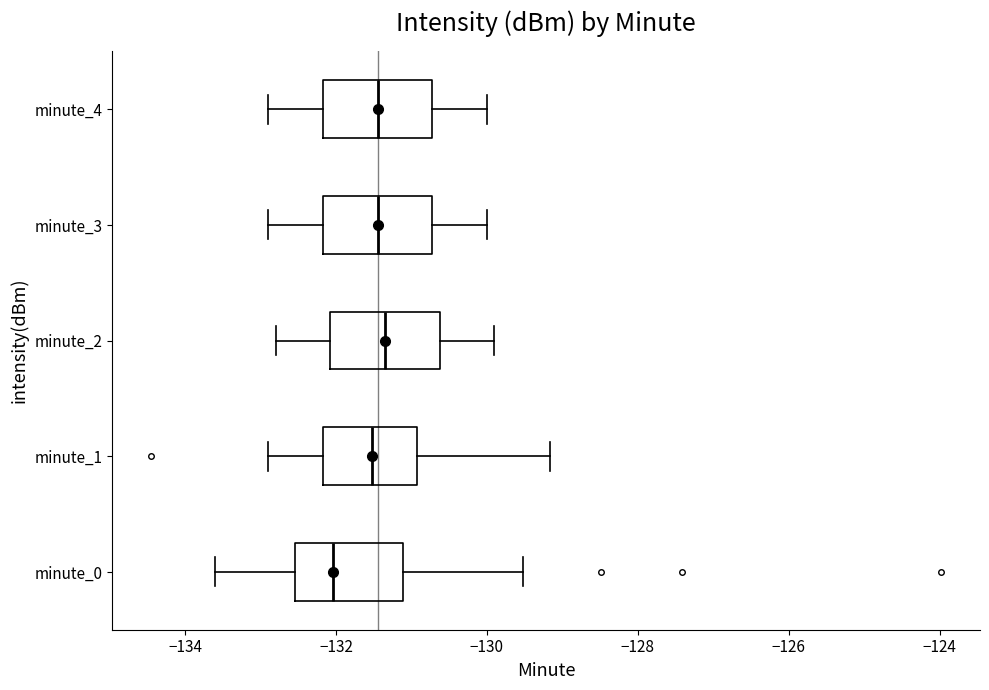

Where does the right whisker of the box for minute_1 end on the x-axis? The values are not printed on the chart, so give them approximately, as read against the axis.

-129.2